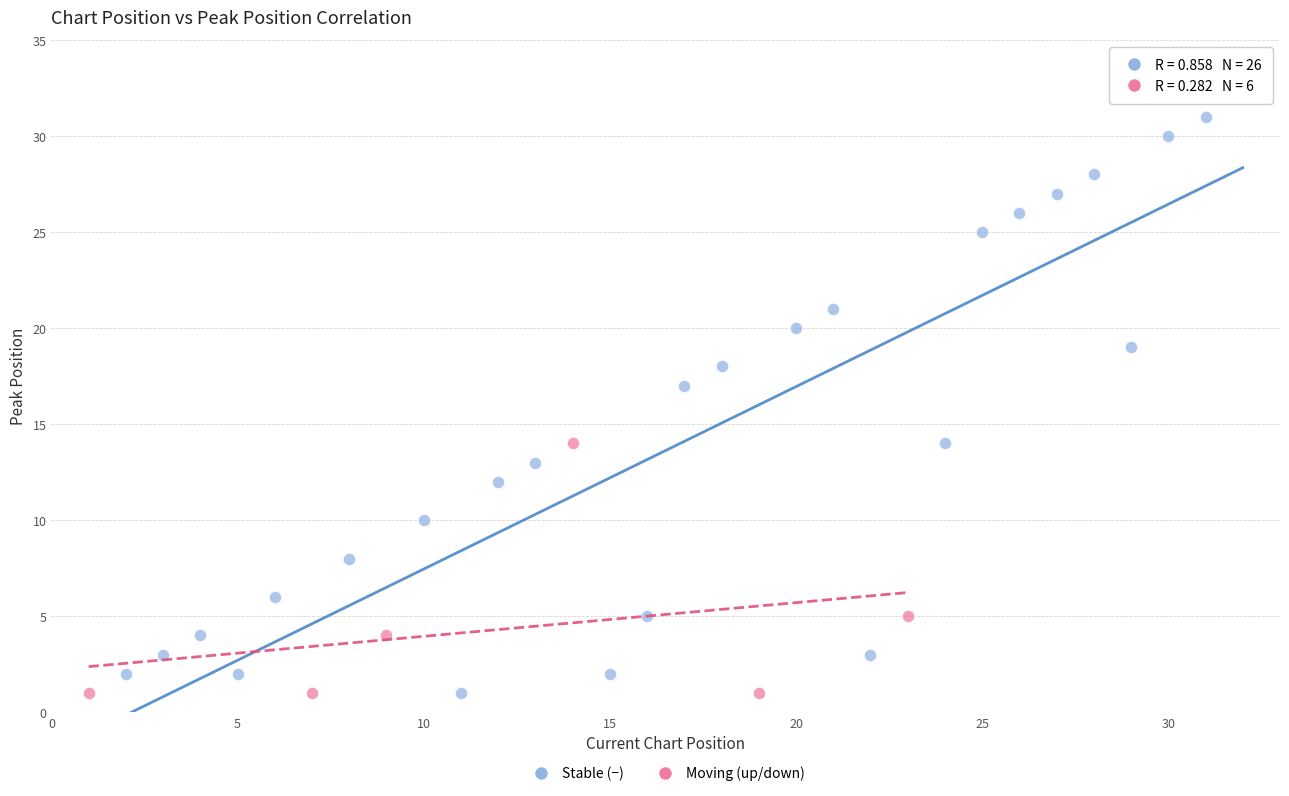

Which series contains the highest Y value?

Stable (−)